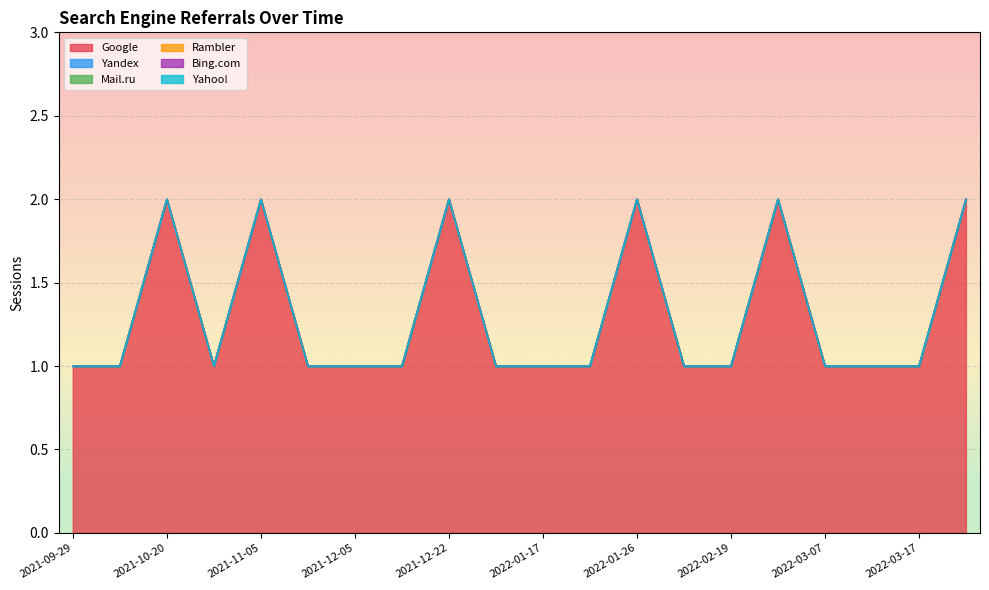

True or false: Rambler and Google intersect in this chart.

False